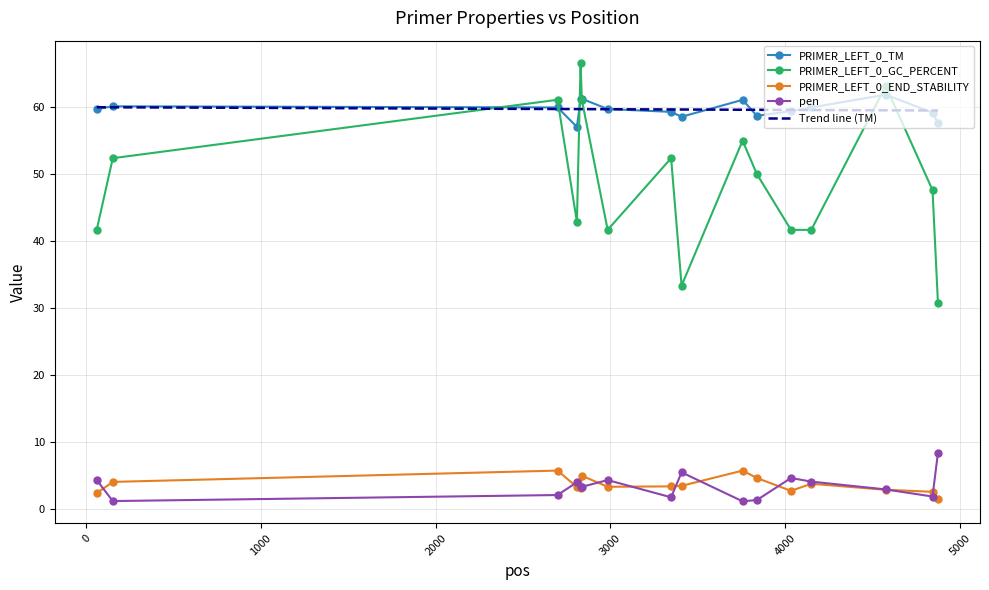

True or false: PRIMER_LEFT_0_END_STABILITY and PRIMER_LEFT_0_TM intersect in this chart.

False